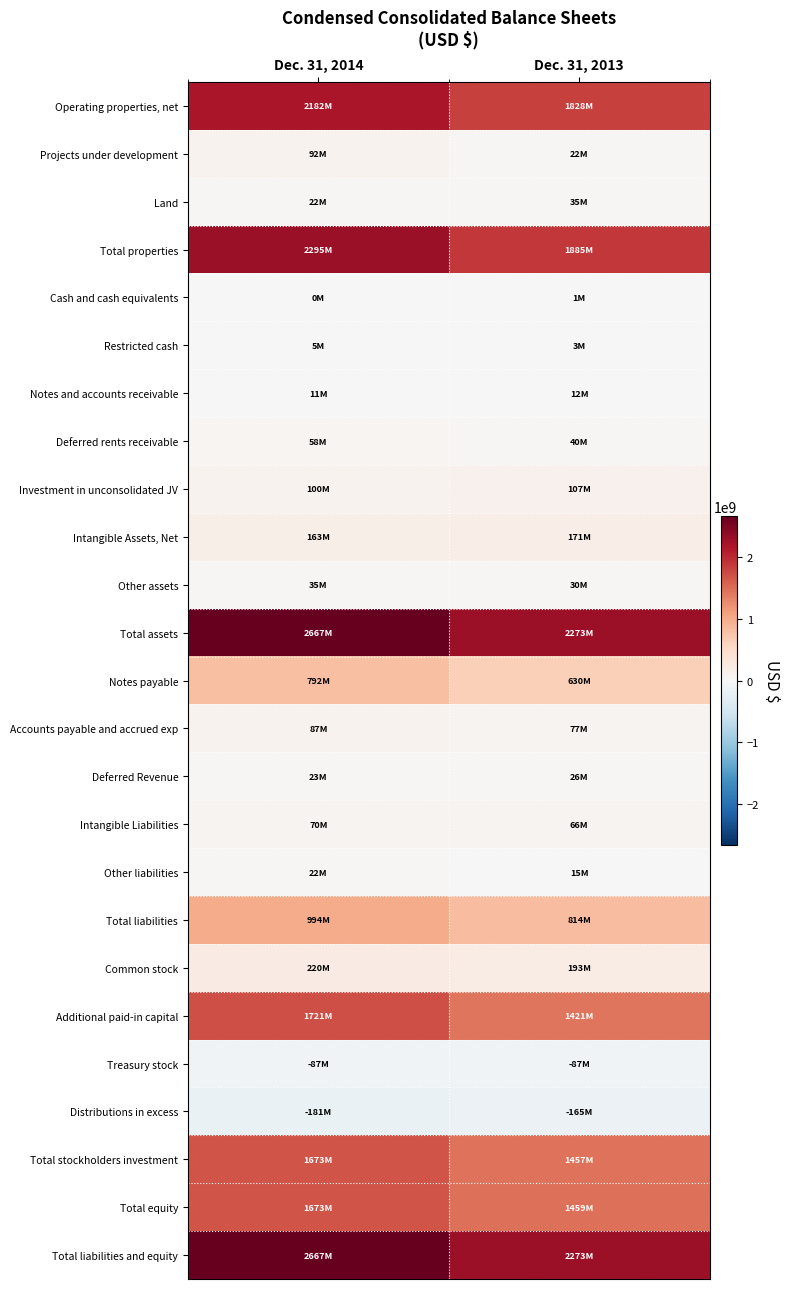

Which series has the widest spread of values?

Total properties